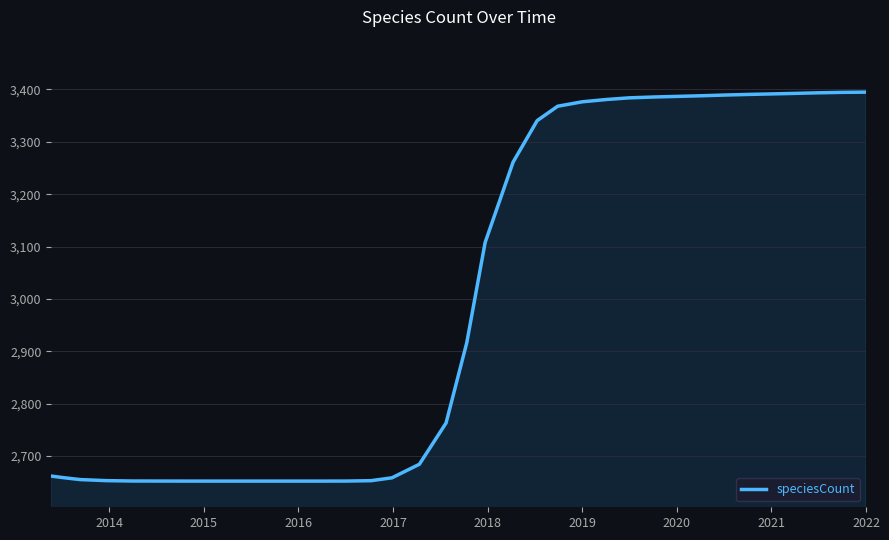

What is the difference between the maximum and minimum values?

742.8